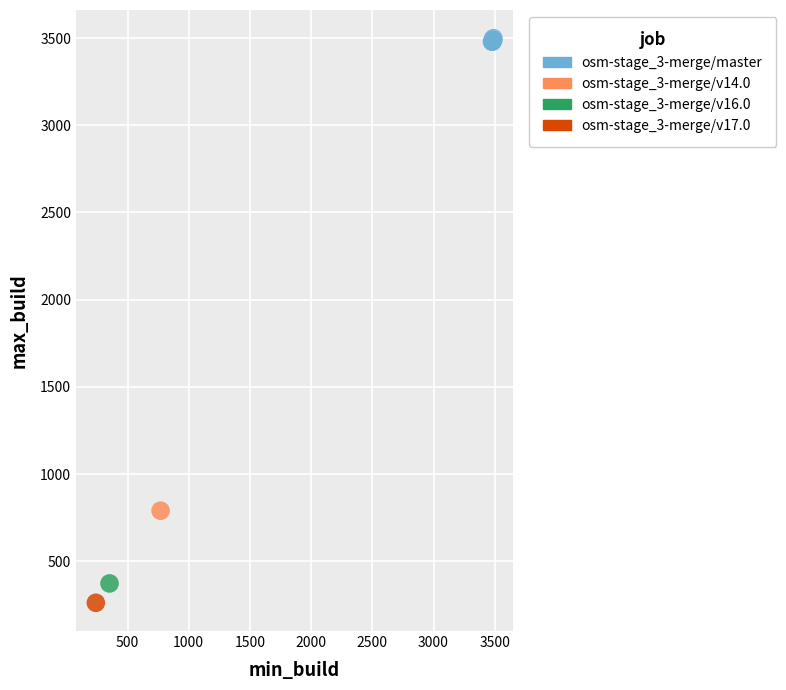

What are all the series names shown in the legend?

osm-stage_3-merge/master, osm-stage_3-merge/v14.0, osm-stage_3-merge/v16.0, osm-stage_3-merge/v17.0